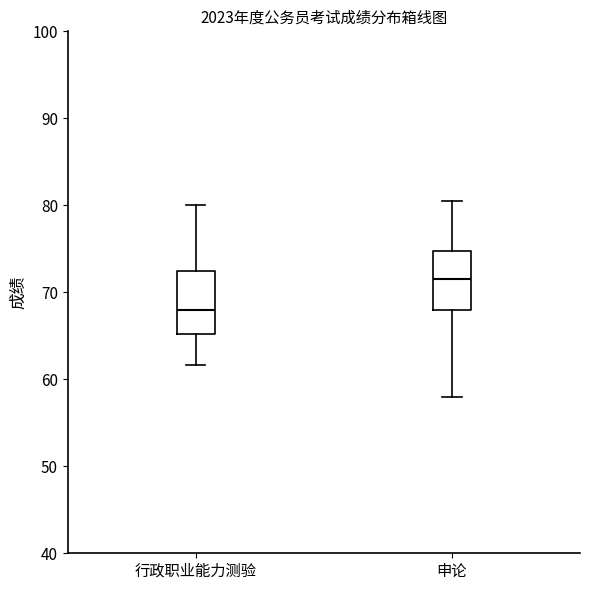

Reading left to right, read every box against the y-axis: the position of its median line, the range the box covers, and the ends of its whiskers. The values are not printed on the chart, so give them approximately, as read against the axis.

行政职业能力测验: median 68, box 65 to 72, whiskers 62 to 80
申论: median 72, box 68 to 75, whiskers 58 to 81